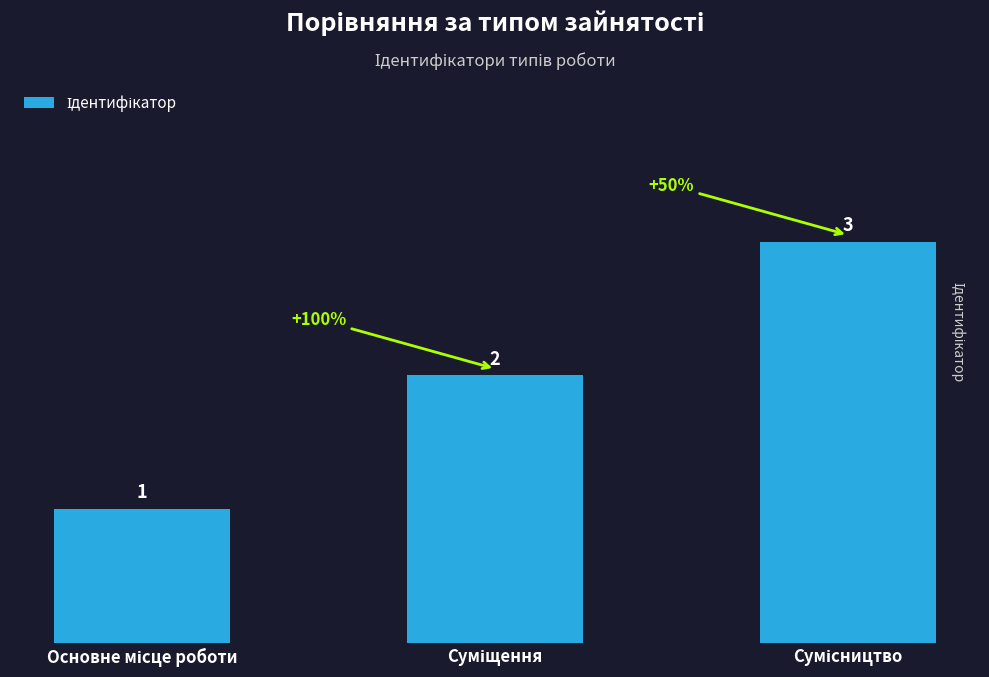

Count the values in the range 1 to 3.

3